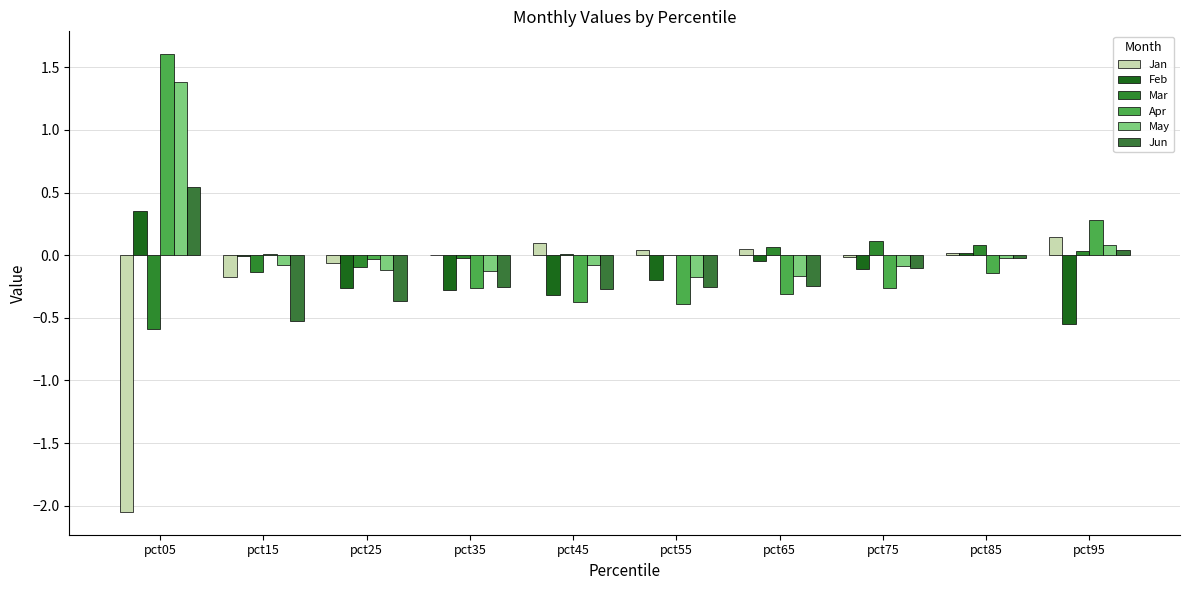

Reading right to left, what are all the values shown in this chart?

Jan: pct95=0.1	pct85=0.0	pct75=-0.0	pct65=0.1	pct55=0.0	pct45=0.1	pct35=0.0	pct25=-0.1	pct15=-0.2	pct05=-2.0
Feb: pct95=-0.6	pct85=0.0	pct75=-0.1	pct65=-0.0	pct55=-0.2	pct45=-0.3	pct35=-0.3	pct25=-0.3	pct15=-0.0	pct05=0.4
Mar: pct95=0.0	pct85=0.1	pct75=0.1	pct65=0.1	pct55=-0.0	pct45=0.0	pct35=-0.0	pct25=-0.1	pct15=-0.1	pct05=-0.6
Apr: pct95=0.3	pct85=-0.1	pct75=-0.3	pct65=-0.3	pct55=-0.4	pct45=-0.4	pct35=-0.3	pct25=-0.0	pct15=0.0	pct05=1.6
May: pct95=0.1	pct85=-0.0	pct75=-0.1	pct65=-0.2	pct55=-0.2	pct45=-0.1	pct35=-0.1	pct25=-0.1	pct15=-0.1	pct05=1.4
Jun: pct95=0.0	pct85=-0.0	pct75=-0.1	pct65=-0.2	pct55=-0.3	pct45=-0.3	pct35=-0.3	pct25=-0.4	pct15=-0.5	pct05=0.5